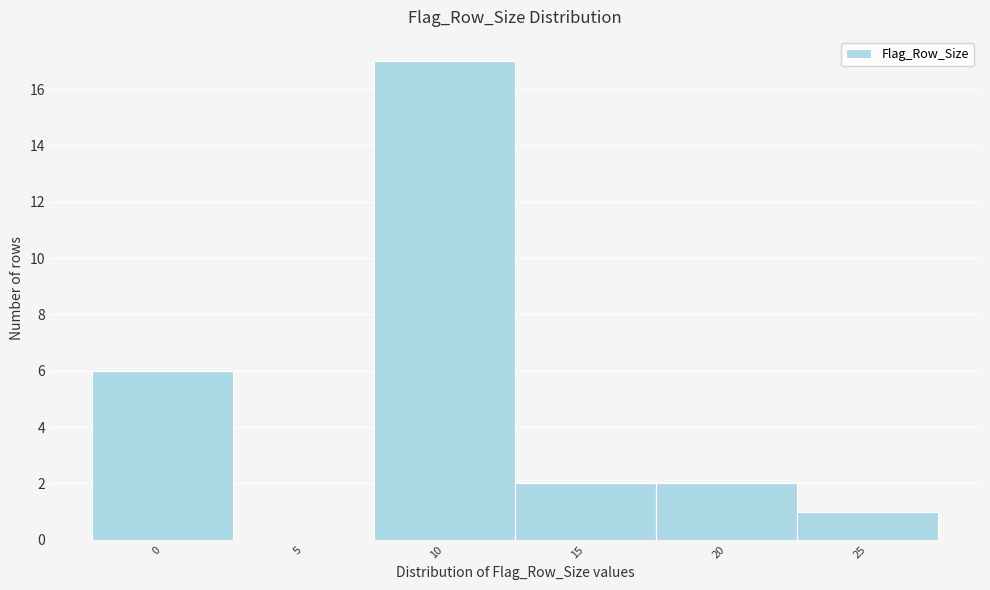

Reading left to right, list all the values displayed in this chart.

0=6	5=0	10=17	15=2	20=2	25=1